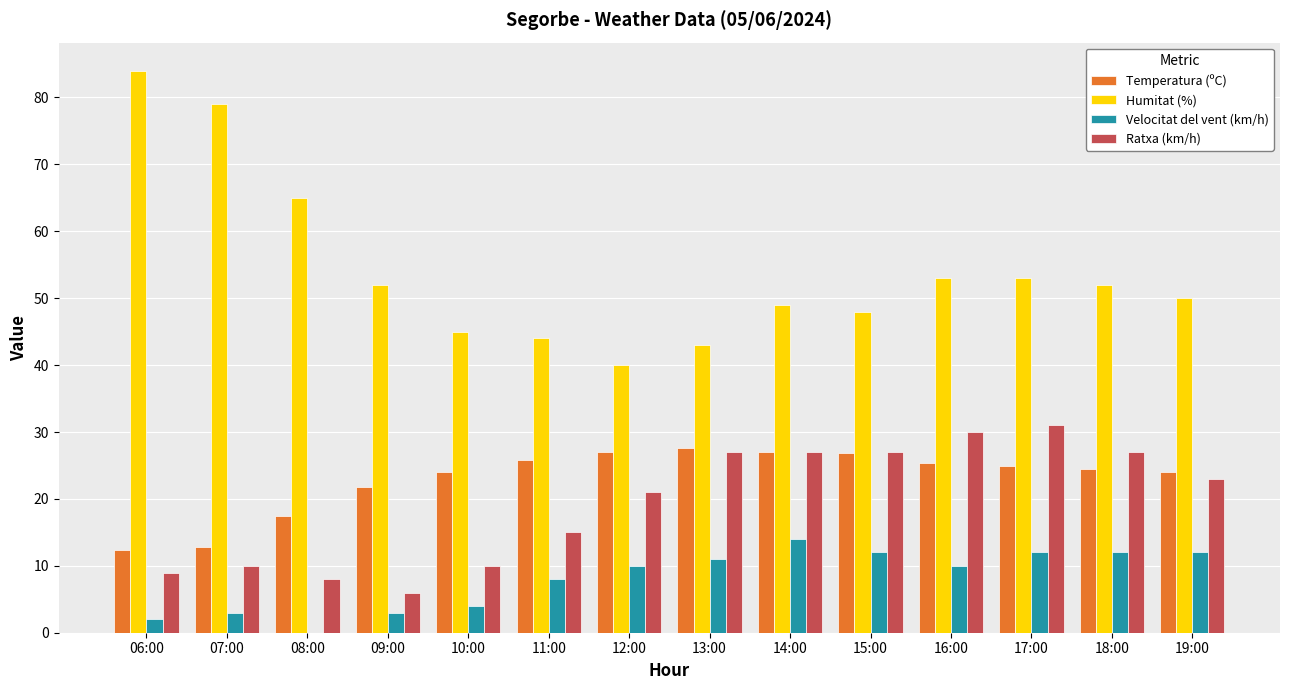

What are all the series names shown in the legend?

Temperatura (ºC), Humitat (%), Velocitat del vent (km/h), Ratxa (km/h)